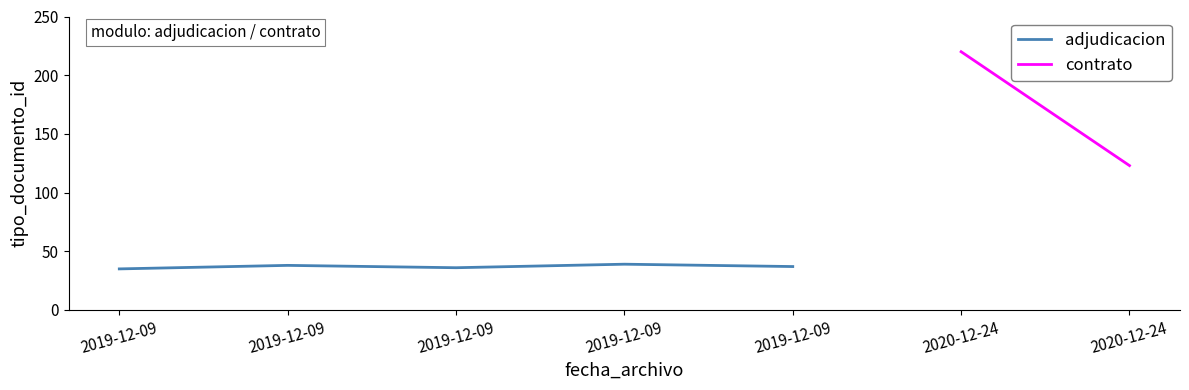

What is the change in value from 2019-12-09 to 2019-12-09?

-1